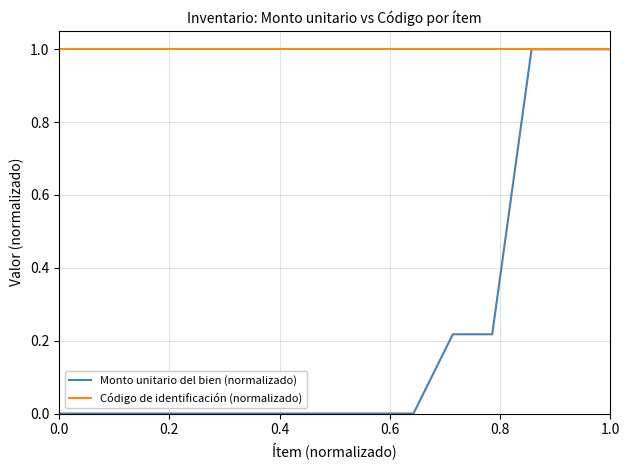

List the series in order of their overall mean, highest first.

Código de identificación (normalizado), Monto unitario del bien (normalizado)